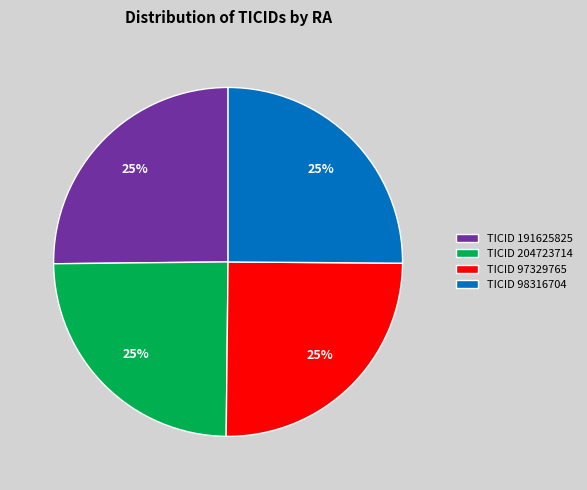

To the nearest percent, what is the average slice percentage?

25%